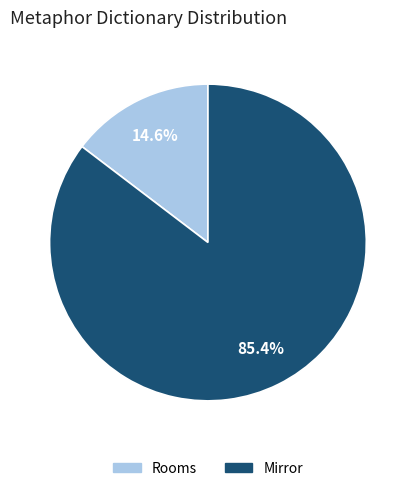

To the nearest percent, what is the combined percentage of Mirror and Rooms?

100%